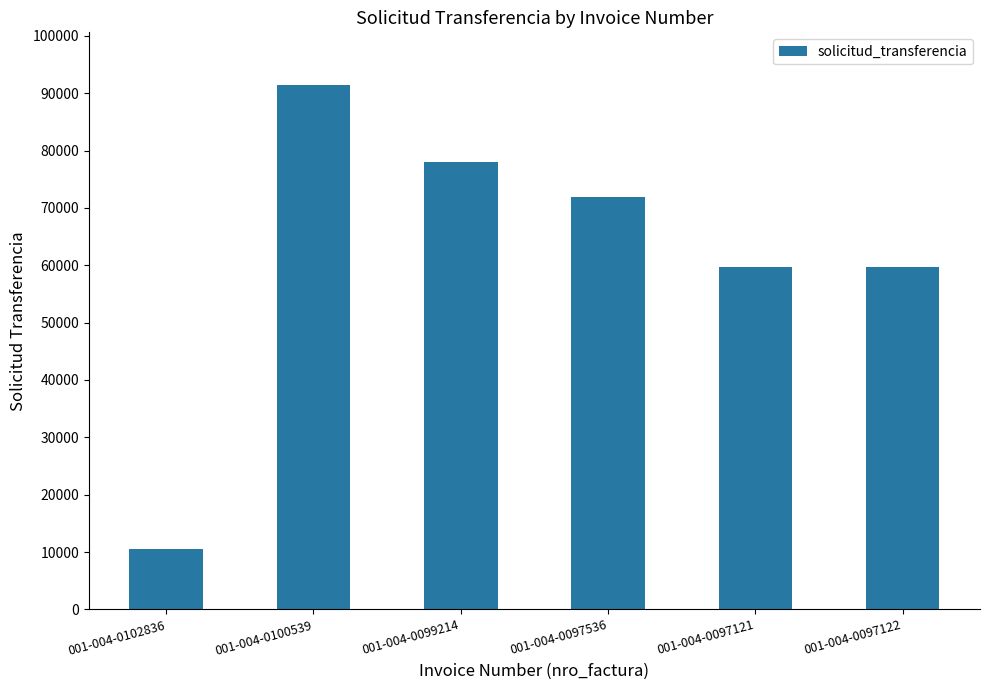

The chart shows a value of 128556 at 001-004-0097536. True or false?

False